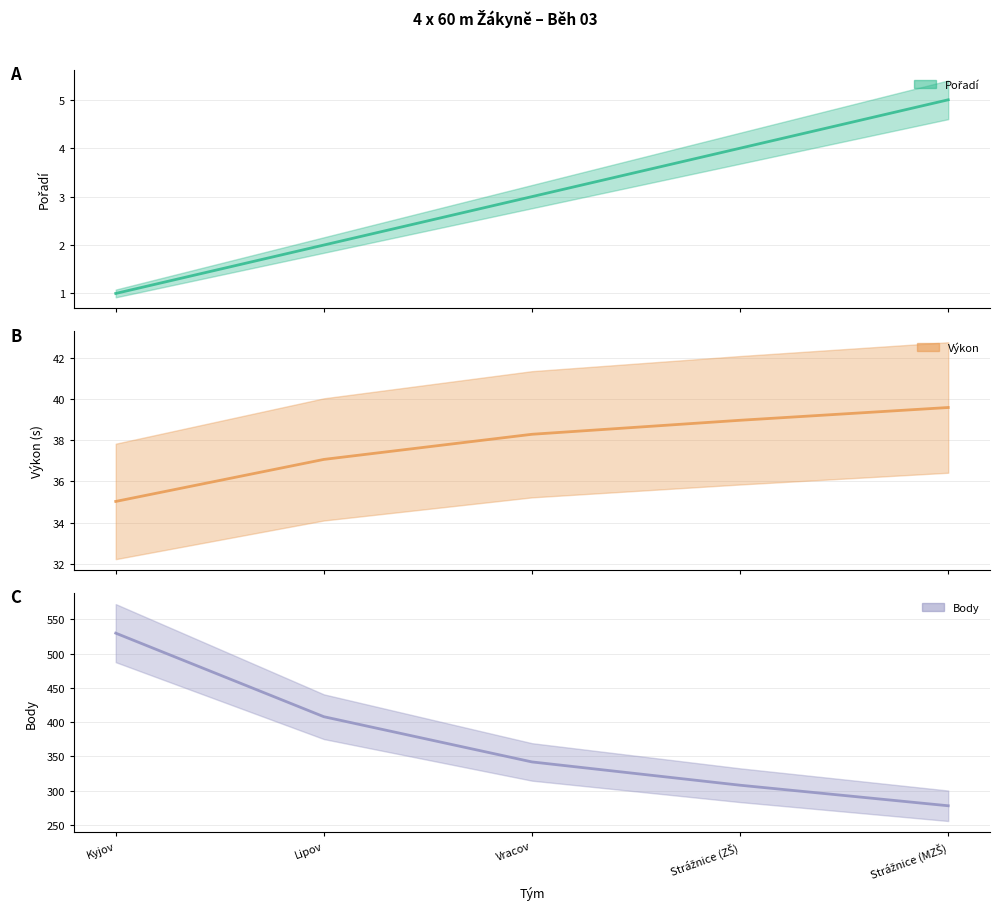

What is the difference between the Výkon (line) values at Vracov and Kyjov?

3.3